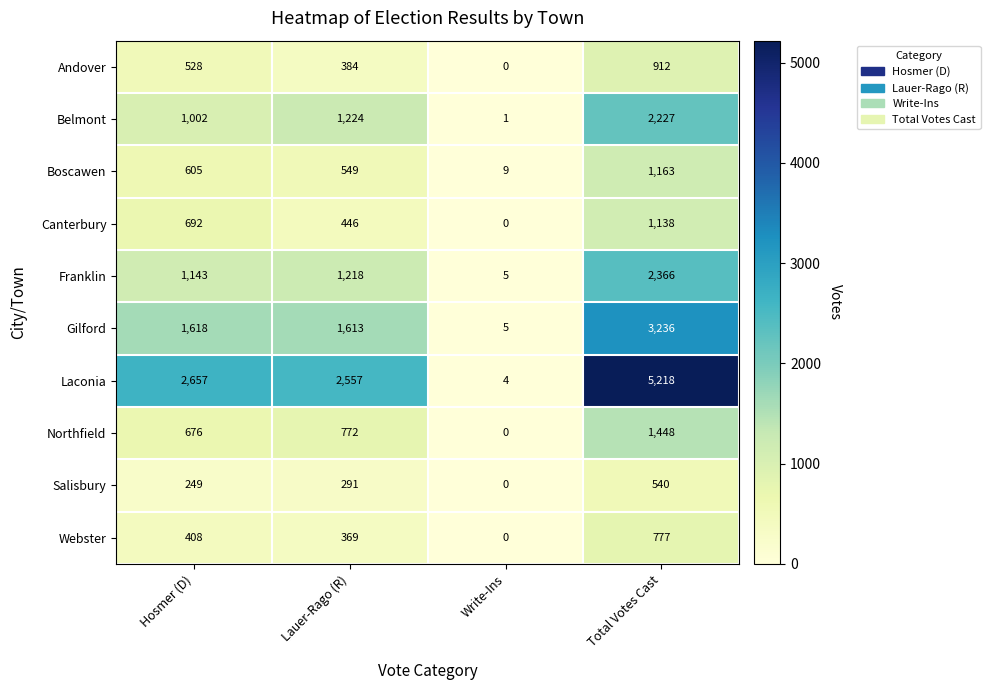

What is the total value across all series at Hosmer (D)?

9578